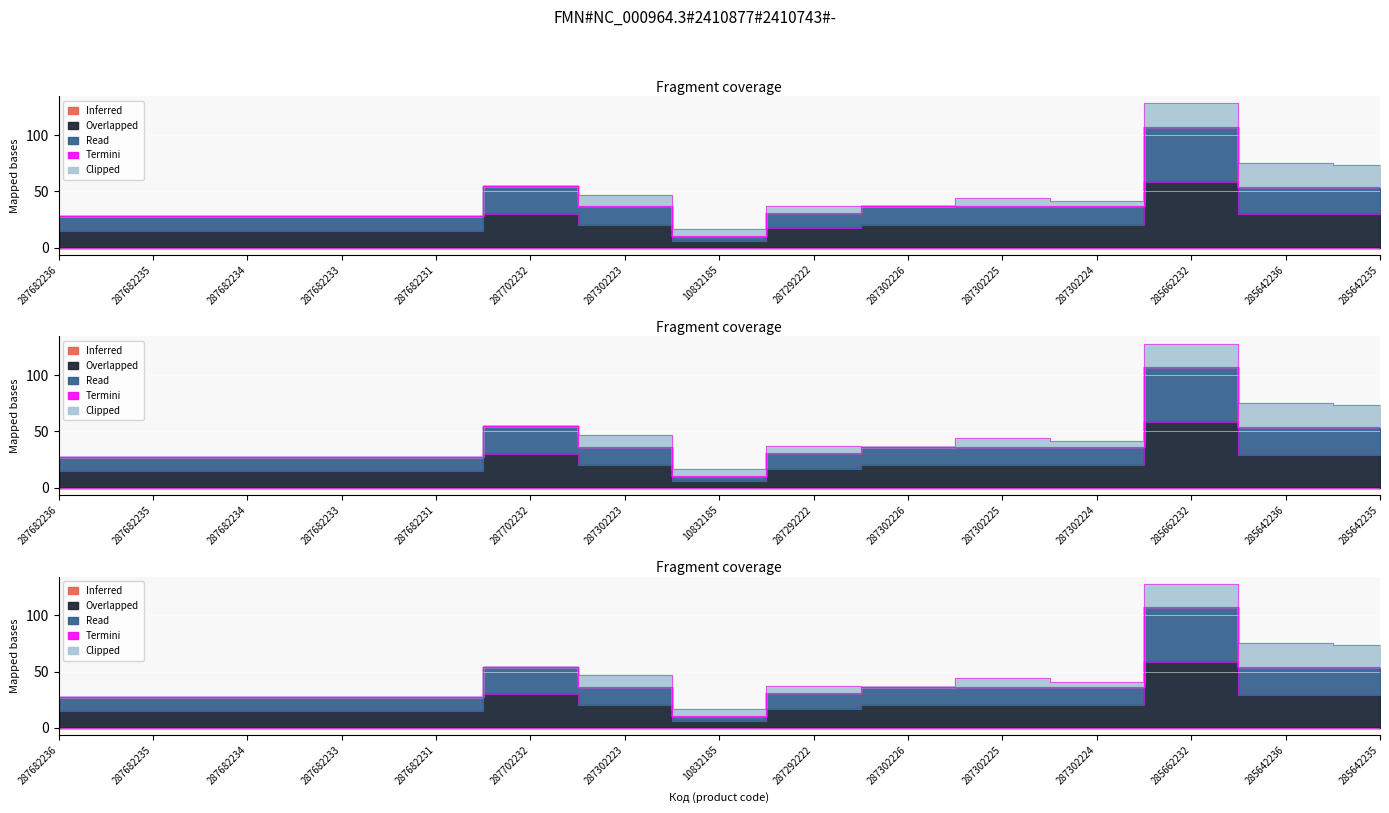

True or false: Доп. ціна has more than 0 points higher than both neighbors.

True